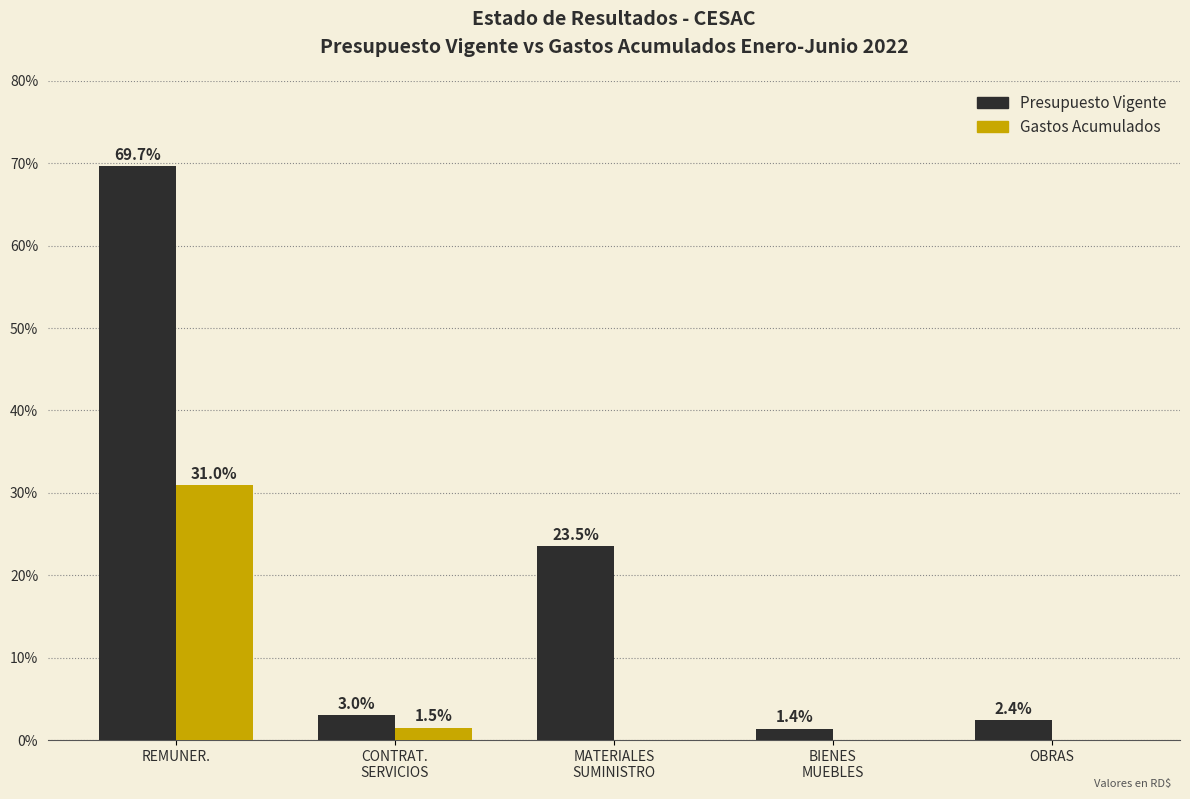

Which category has the highest value in the Presupuesto Vigente series?

REMUNER.